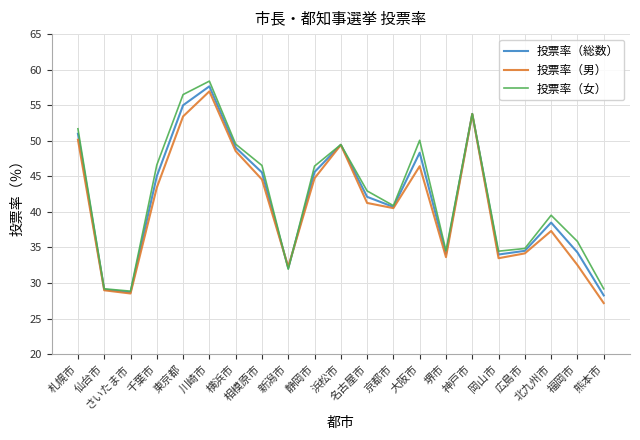

How many values in the 投票率（女） series are below 42?

10